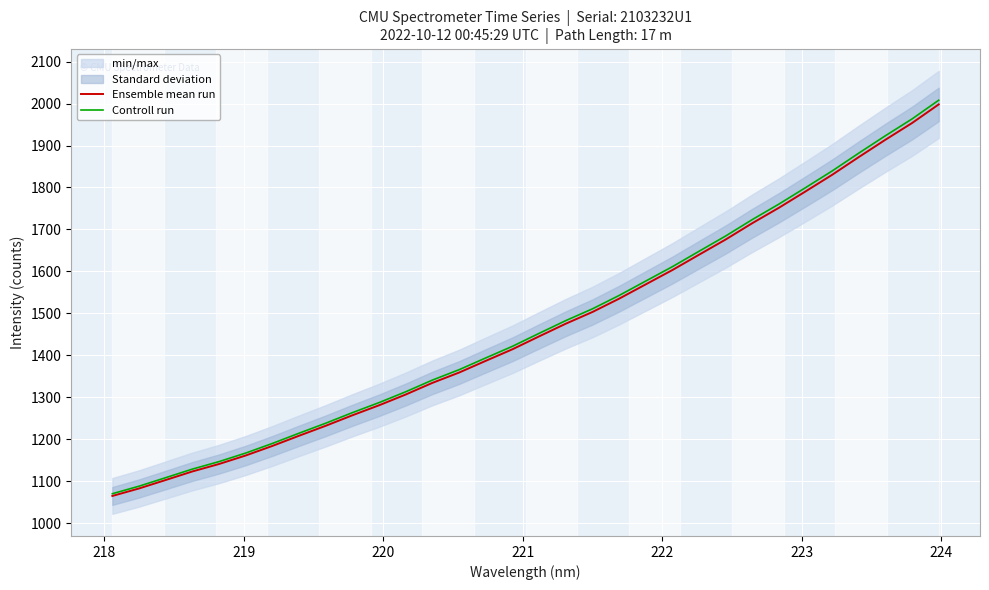

Which series has the widest spread of values?

Controll run